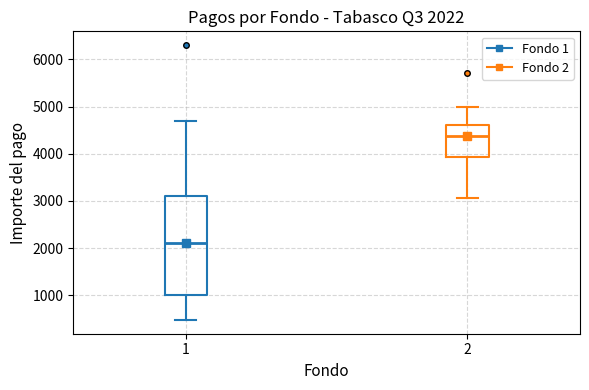

Which box is the tallest, from its lower edge to its upper edge?

1